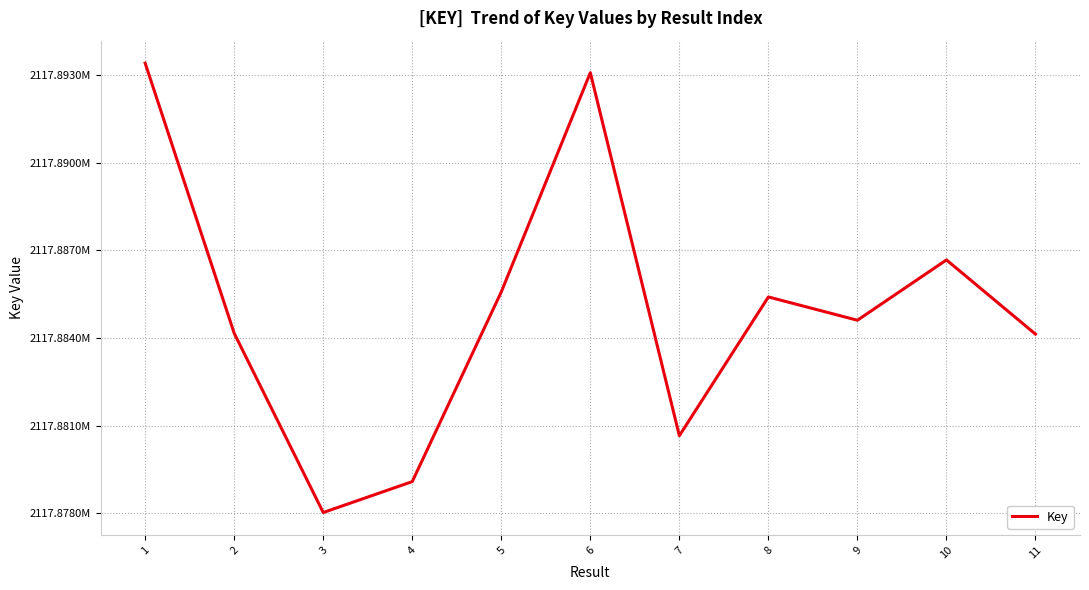

What is the value of the 1st point from the left?

2117893406